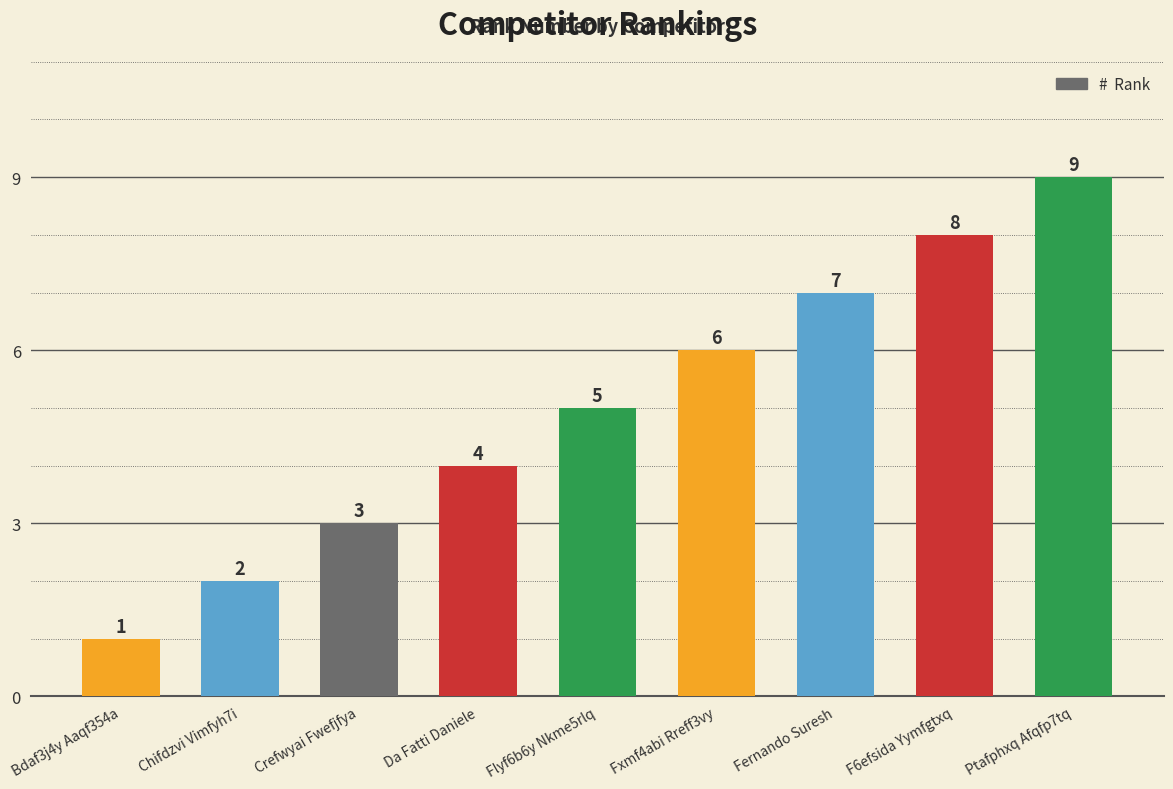

What is the greatest value displayed?

9